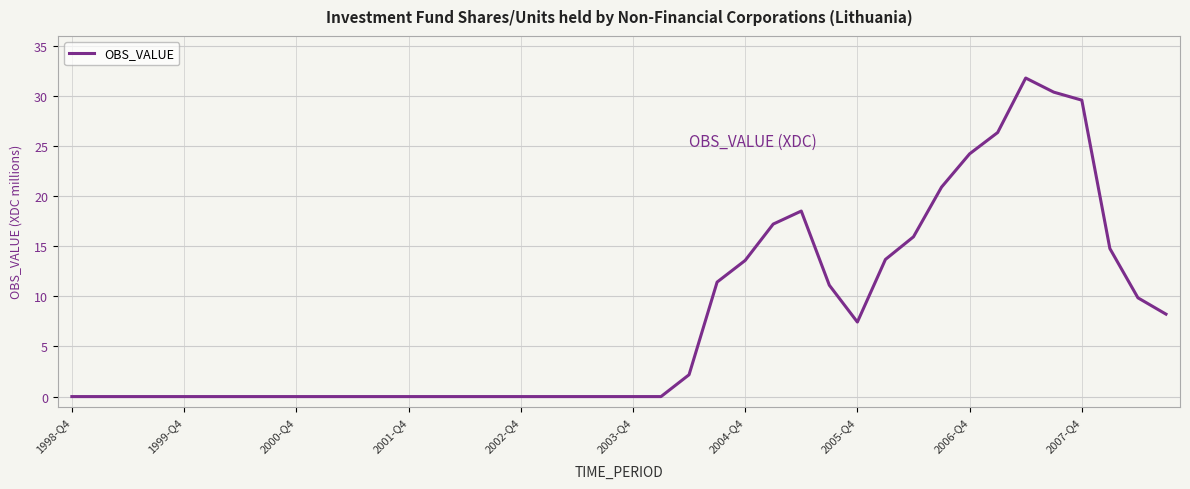

What is the difference between the maximum and minimum values?

31.8